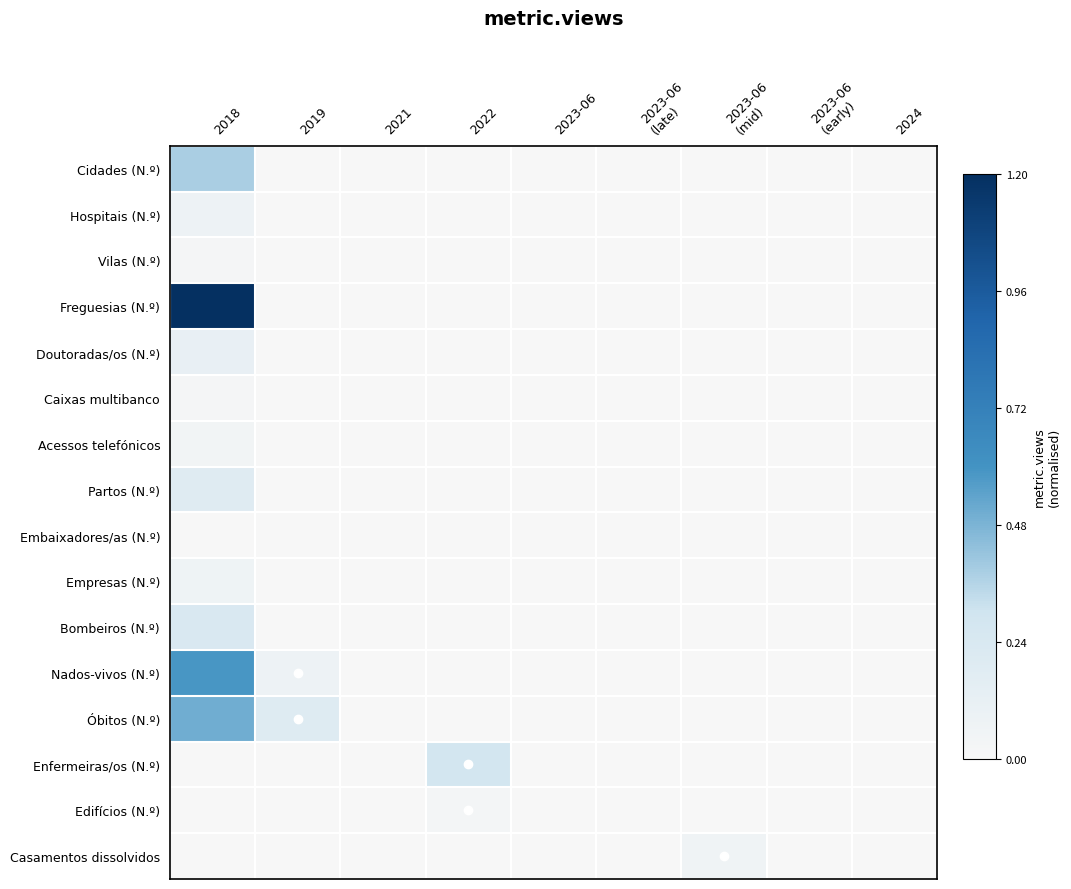

Which label corresponds to the largest value in the chart?

2018